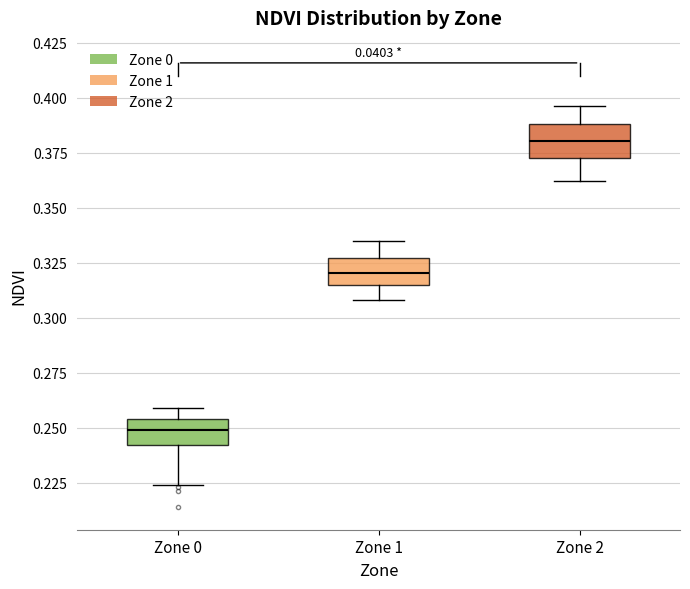

Where is the upper edge of the box for Zone 1 on the y-axis? The values are not printed on the chart, so give them approximately, as read against the axis.

0.325